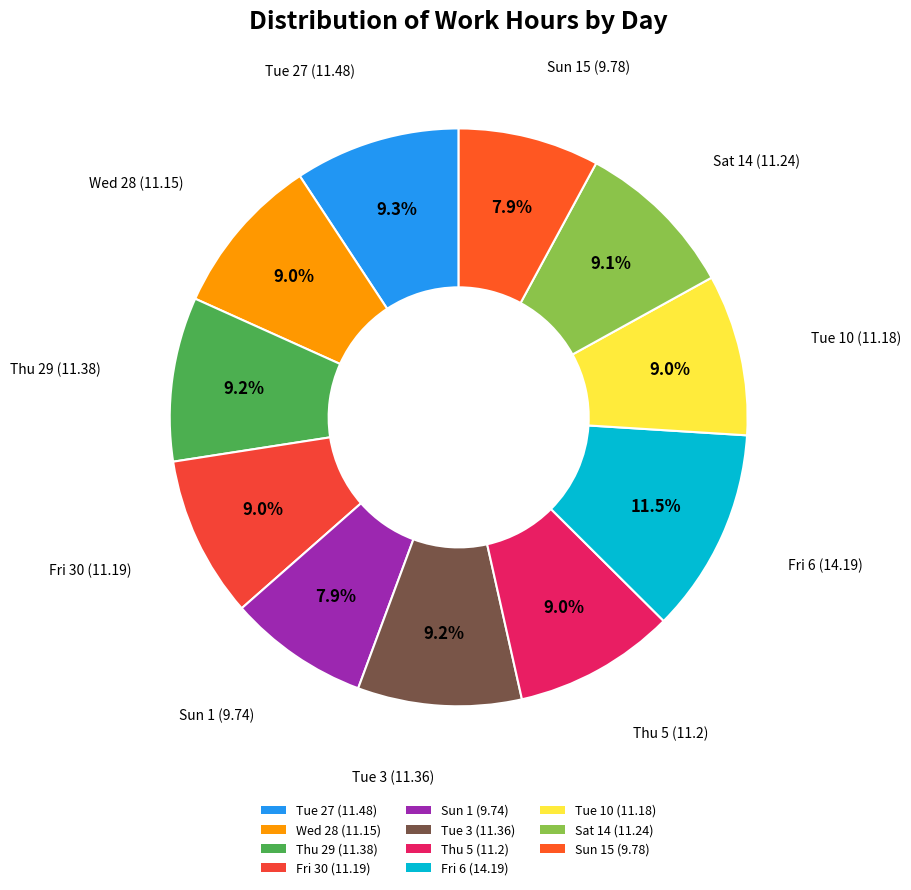

Approximately how many times larger is the value at Tue 10 (11.18) compared to Wed 28 (11.15)?

1.0